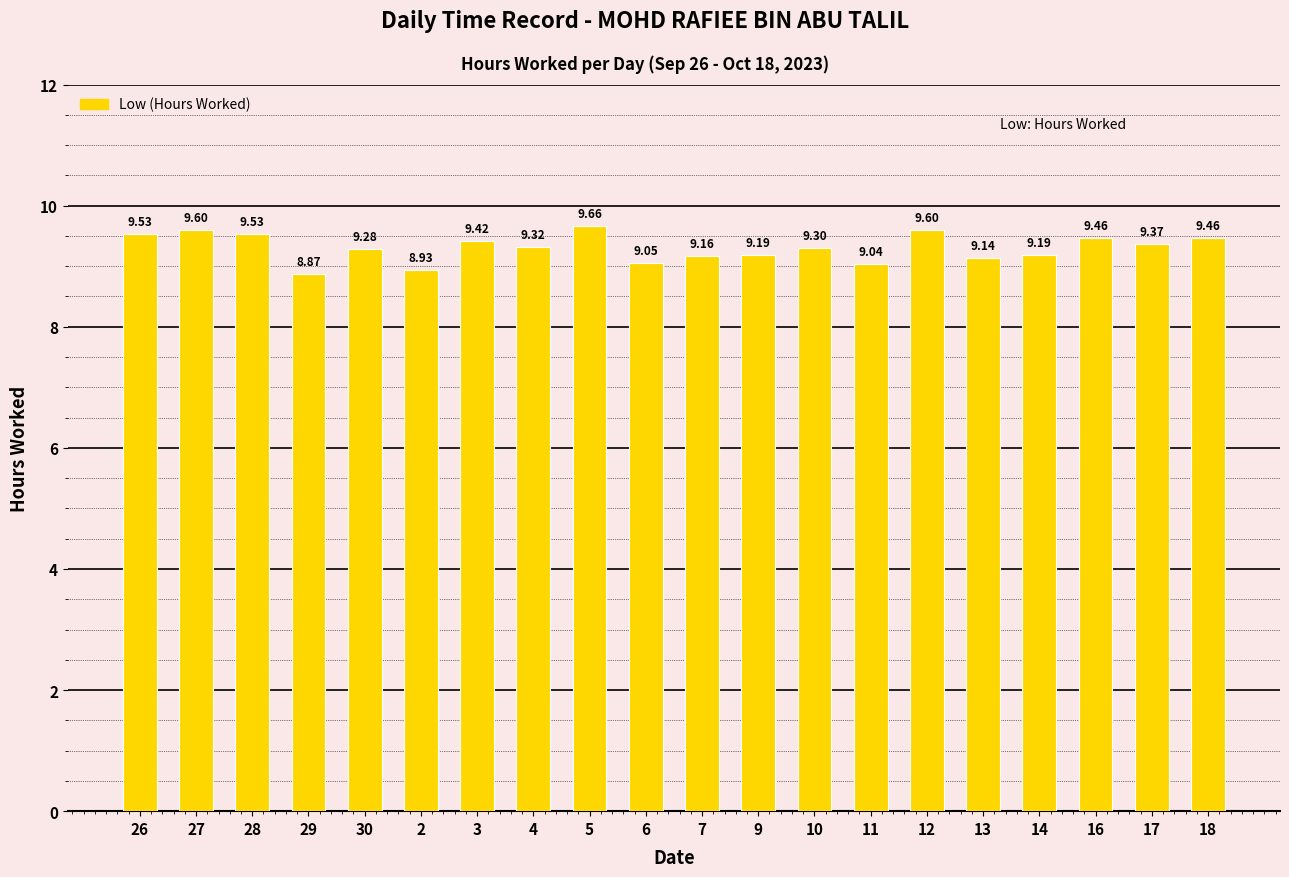

What is the sum of all values?

186.1